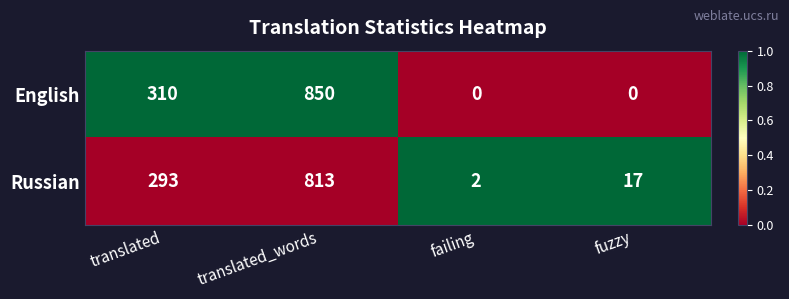

Rank the series by their average value, from highest to lowest.

English, Russian